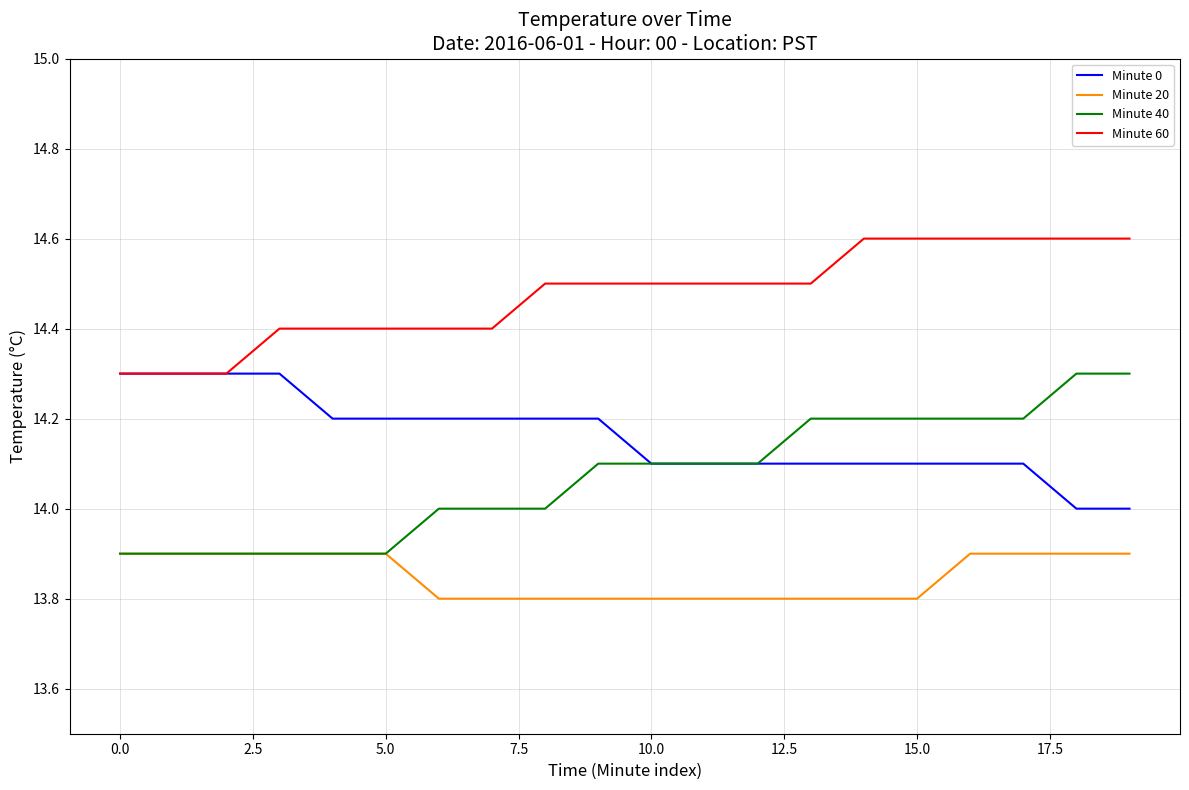

Reading left to right, list all the values displayed in this chart.

Minute 0: 14.3	14.3	14.3	14.3	14.2	14.2	14.2	14.2	14.2	14.2	14.1	14.1	14.1	14.1	14.1	14.1	14.1	14.1	14.0	14.0
Minute 20: 13.9	13.9	13.9	13.9	13.9	13.9	13.8	13.8	13.8	13.8	13.8	13.8	13.8	13.8	13.8	13.8	13.9	13.9	13.9	13.9
Minute 40: 13.9	13.9	13.9	13.9	13.9	13.9	14.0	14.0	14.0	14.1	14.1	14.1	14.1	14.2	14.2	14.2	14.2	14.2	14.3	14.3
Minute 60: 14.3	14.3	14.3	14.4	14.4	14.4	14.4	14.4	14.5	14.5	14.5	14.5	14.5	14.5	14.6	14.6	14.6	14.6	14.6	14.6